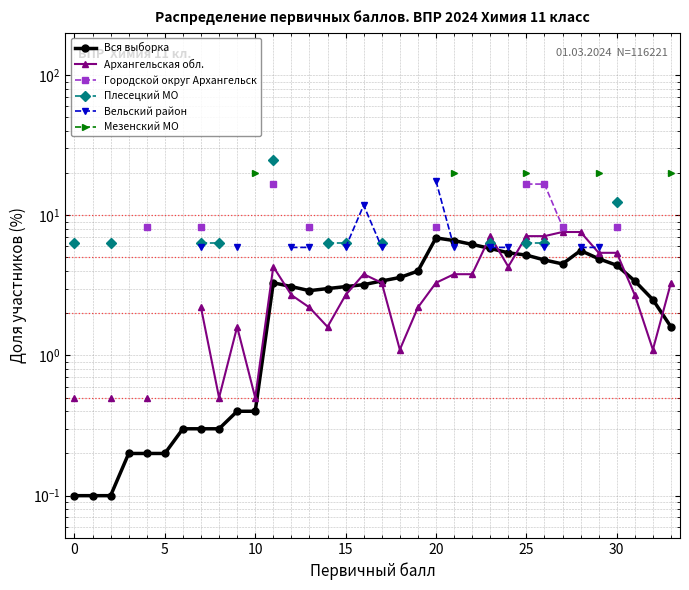

What is the average value of the Вся выборка series?

2.9